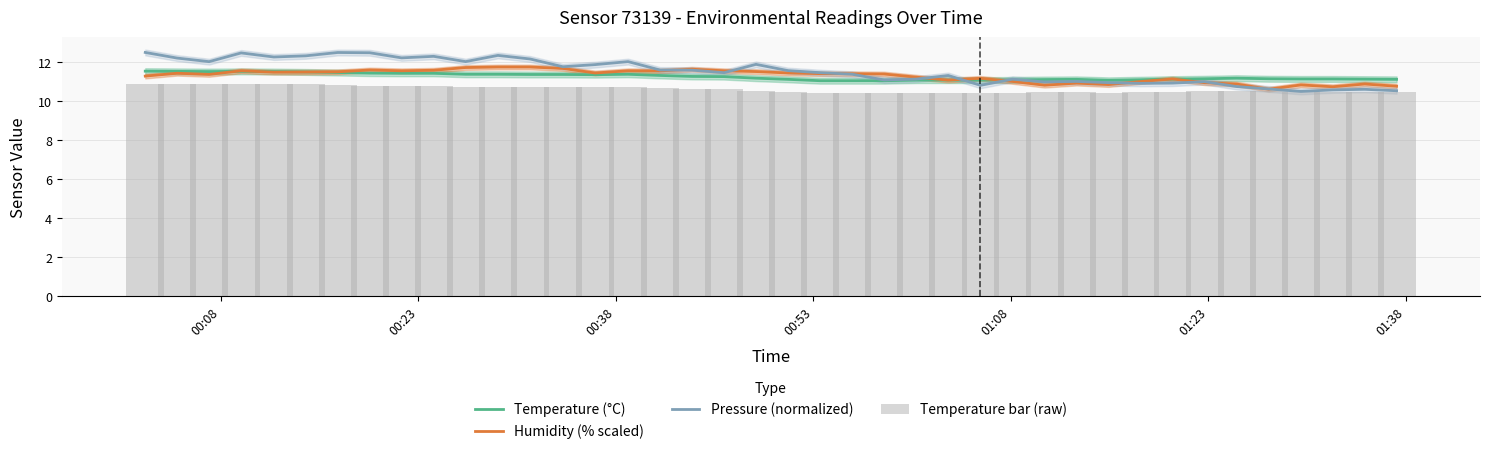

Reading left to right, what are all the values shown in this chart?

Temperature (°C): 11.5	11.5	11.5	11.5	11.5	11.5	11.5	11.4	11.4	11.4	11.4	11.4	11.4	11.4	11.4	11.4	11.3	11.3	11.3	11.2	11.1	11.1	11.1	11.1	11.1	11.1	11.1	11.1	11.1	11.1	11.1	11.1	11.1	11.2	11.2	11.2	11.1	11.1	11.1	11.1
Humidity (% scaled): 11.3	11.4	11.4	11.6	11.5	11.5	11.5	11.6	11.6	11.6	11.7	11.8	11.8	11.7	11.4	11.6	11.6	11.6	11.6	11.5	11.4	11.4	11.4	11.4	11.2	11.1	11.2	11.0	10.8	10.9	10.9	11.0	11.1	10.9	10.9	10.6	10.8	10.7	10.9	10.8
Pressure (normalized): 12.5	12.2	12.0	12.5	12.3	12.3	12.5	12.5	12.2	12.3	12.0	12.3	12.2	11.8	11.9	12.0	11.6	11.6	11.5	11.9	11.6	11.5	11.4	11.1	11.1	11.3	10.8	11.1	11.0	11.0	10.9	10.9	10.9	11.0	10.8	10.6	10.5	10.6	10.6	10.5
Temperature bar (raw): 10.9	10.9	10.9	10.9	10.9	10.9	10.8	10.8	10.8	10.8	10.7	10.7	10.7	10.7	10.7	10.7	10.7	10.6	10.6	10.5	10.5	10.4	10.4	10.4	10.4	10.4	10.4	10.4	10.5	10.5	10.4	10.5	10.5	10.5	10.5	10.5	10.5	10.5	10.5	10.5